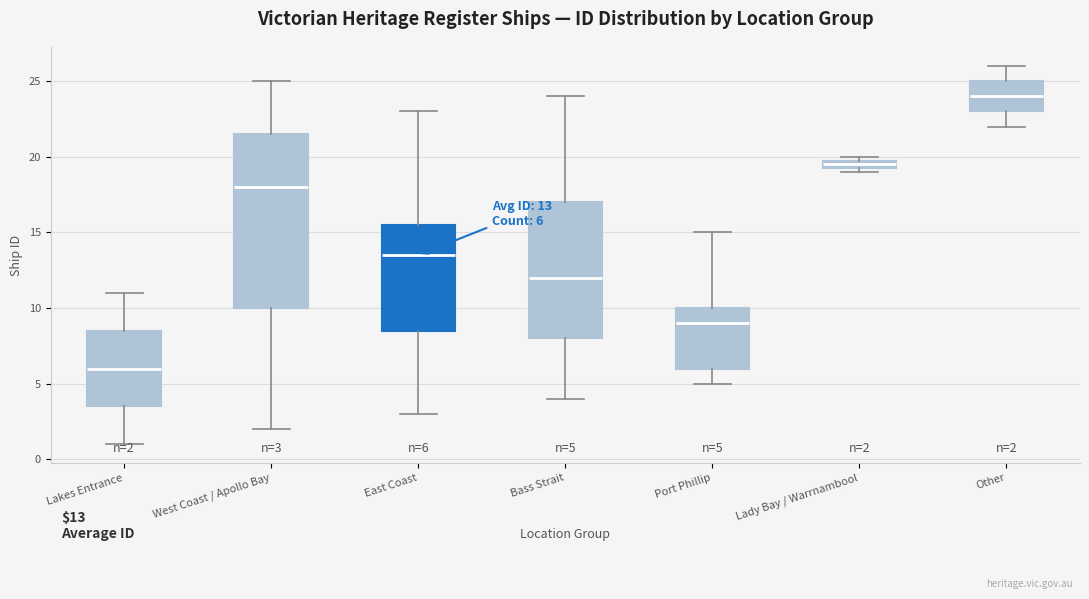

Which box's median line is the lowest?

Lakes Entrance